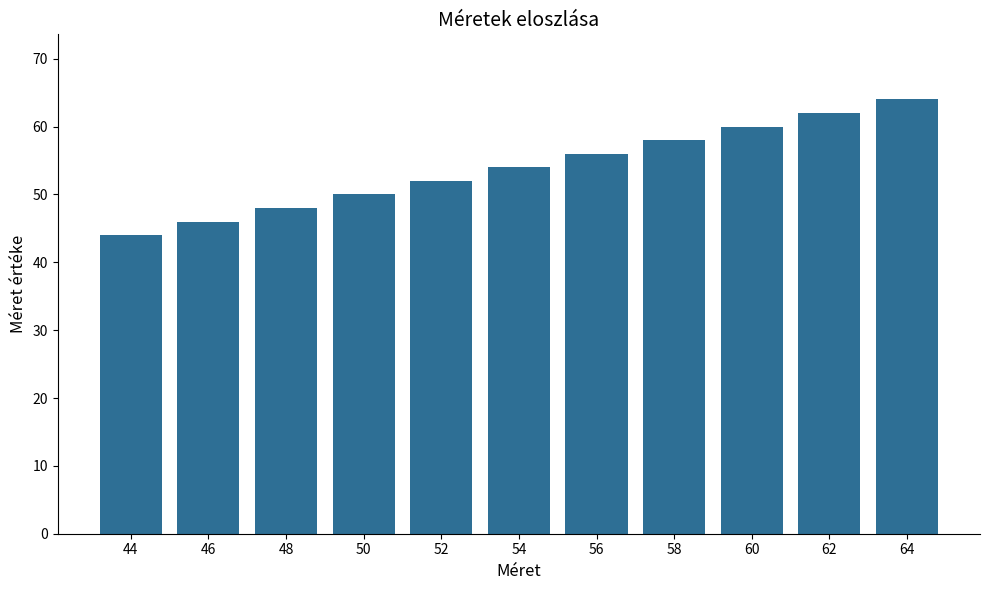

What is the minimum value shown in the chart?

44